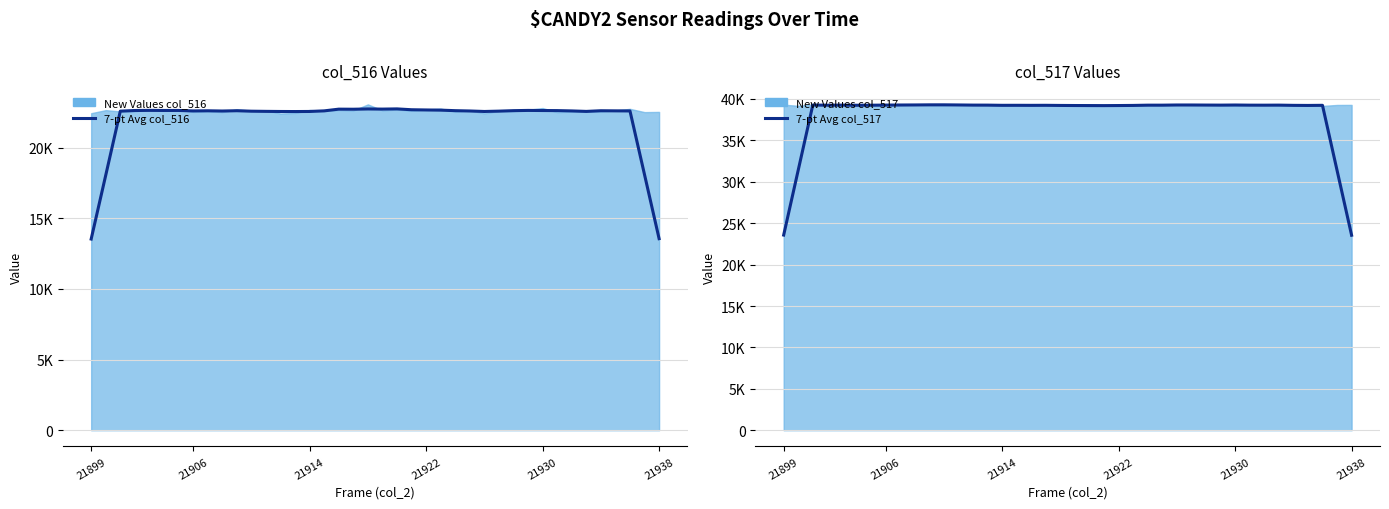

True or false: 7-pt Avg col_516 has more than 2 points higher than both neighbors.

True